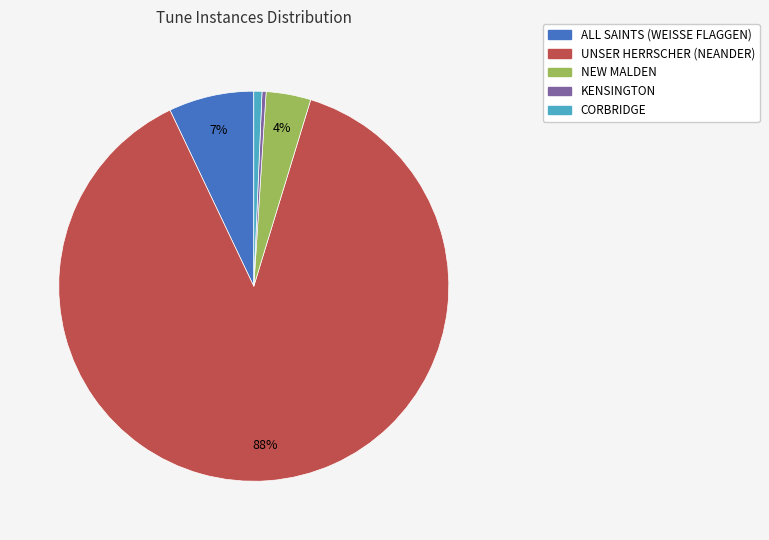

Is the sum of NEW MALDEN and ALL SAINTS (WEISSE FLAGGEN) greater than half?

No